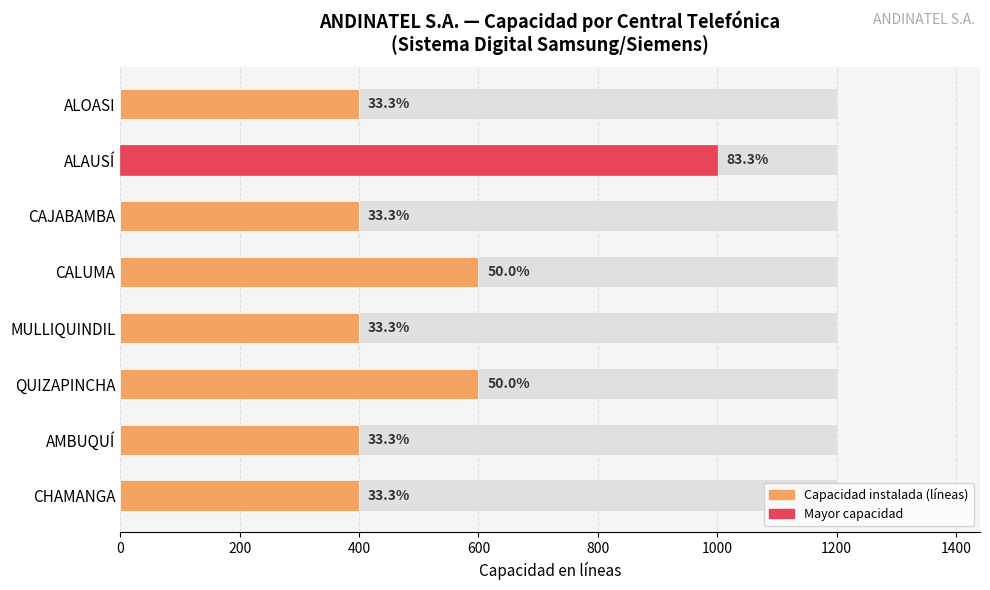

How many data points are above 400?

3